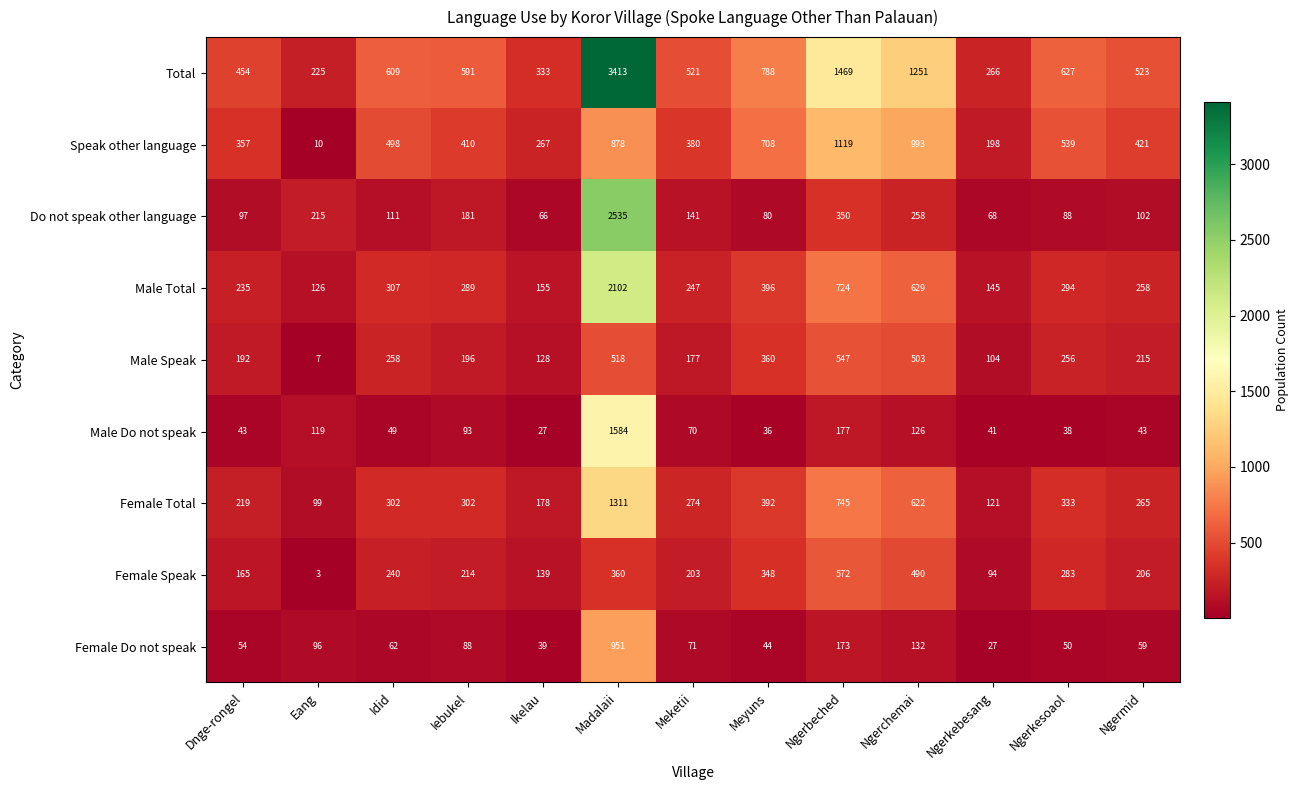

The Male Total series shows 721 at Madalaii. True or false?

False